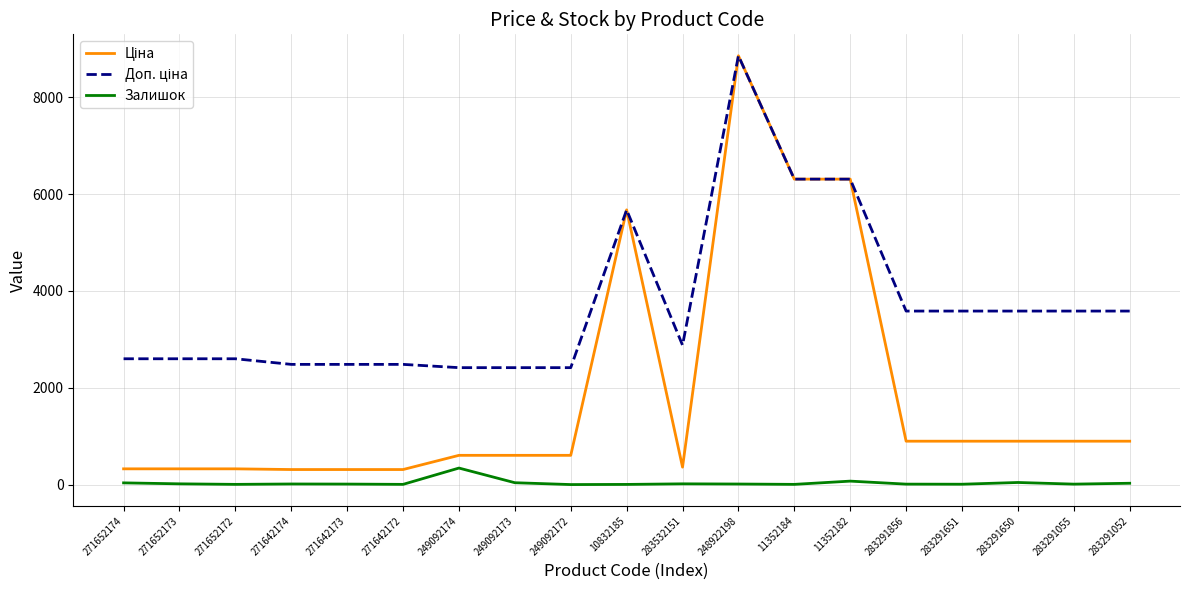

What is the difference between the highest and lowest values at 249092172?

2414.8